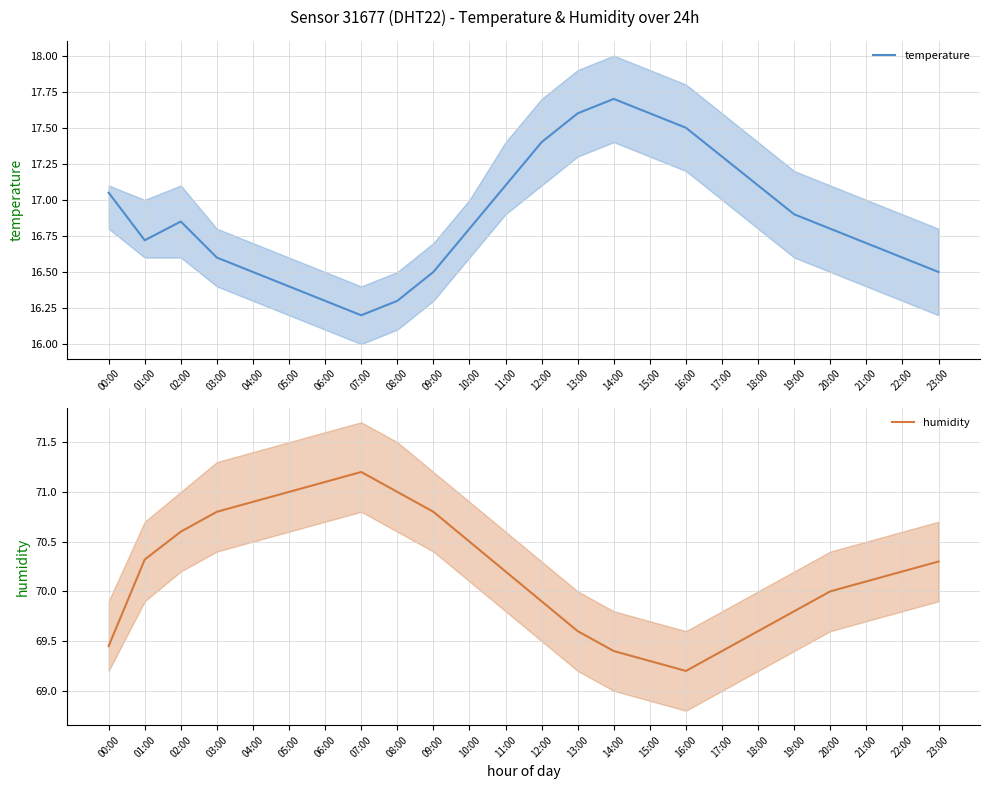

Does the chart display data point markers on the line(s)?

No